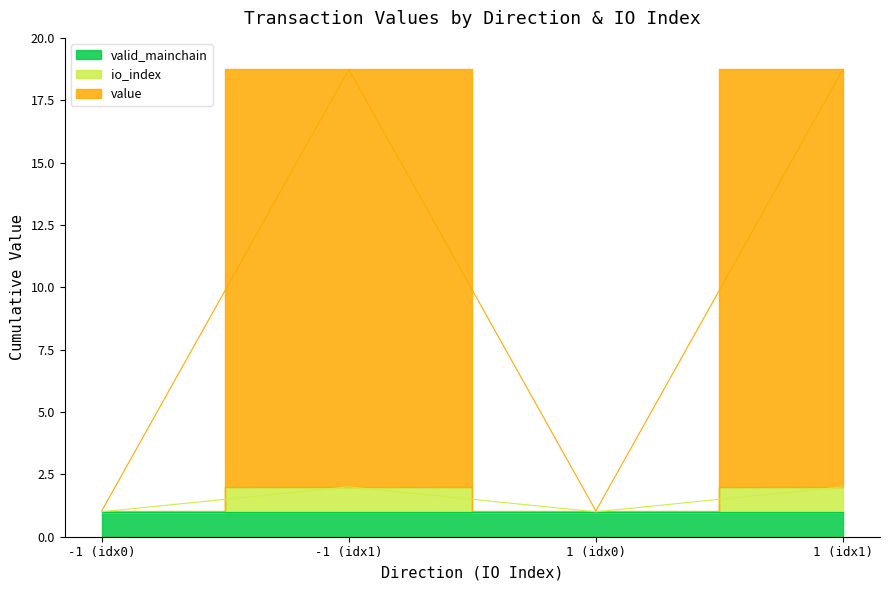

True or false: io_index has a value of 3.2 at -1 (idx1).

False